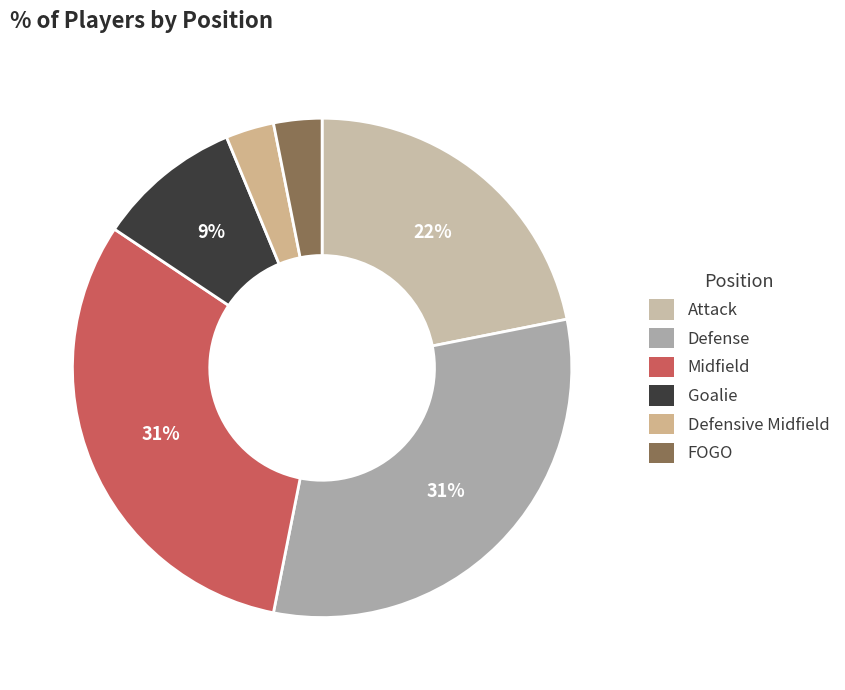

How many slices are in this pie chart?

6